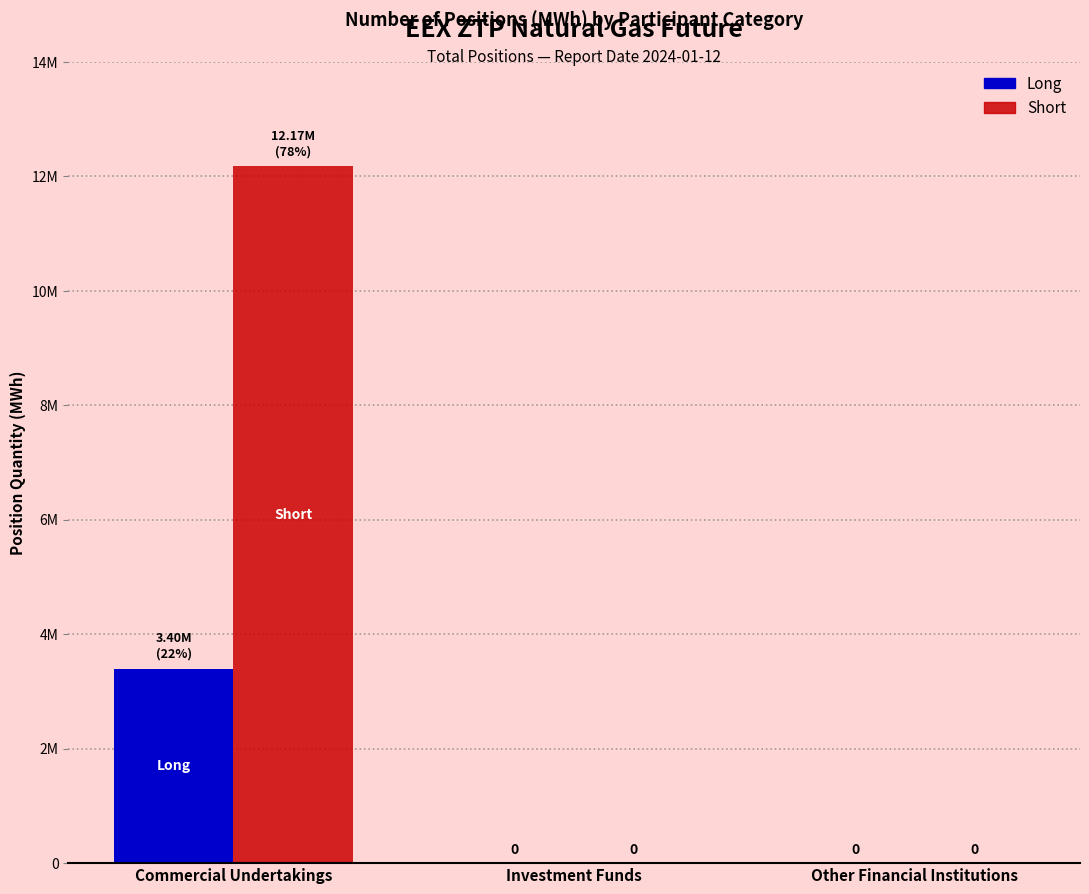

At how many categories does at least one series exceed 404261?

1